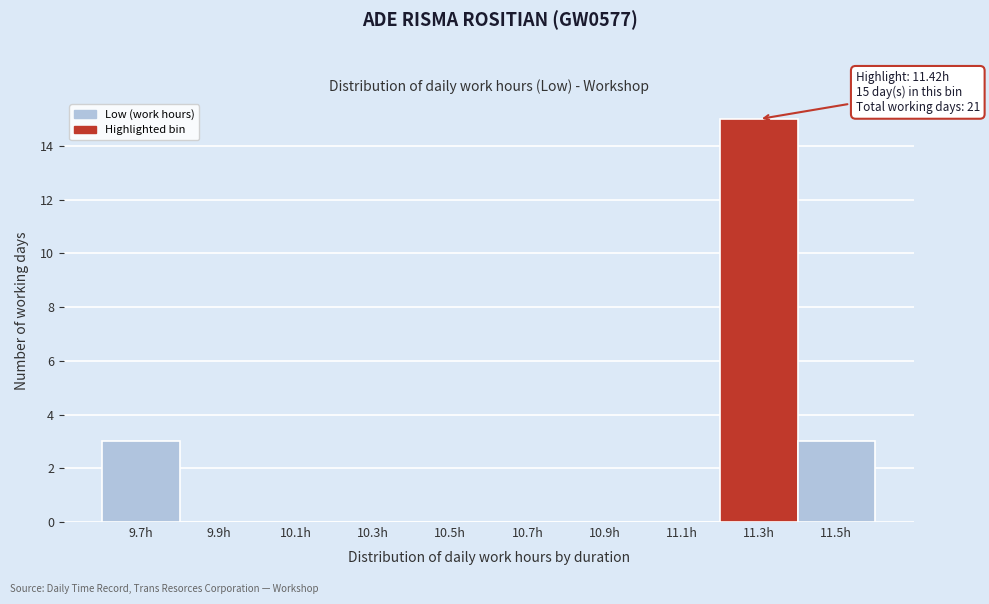

Reading left to right, transcribe all the data shown in this chart.

9.7h=3	9.9h=0	10.1h=0	10.3h=0	10.5h=0	10.7h=0	10.9h=0	11.1h=0	11.3h=15	11.5h=3